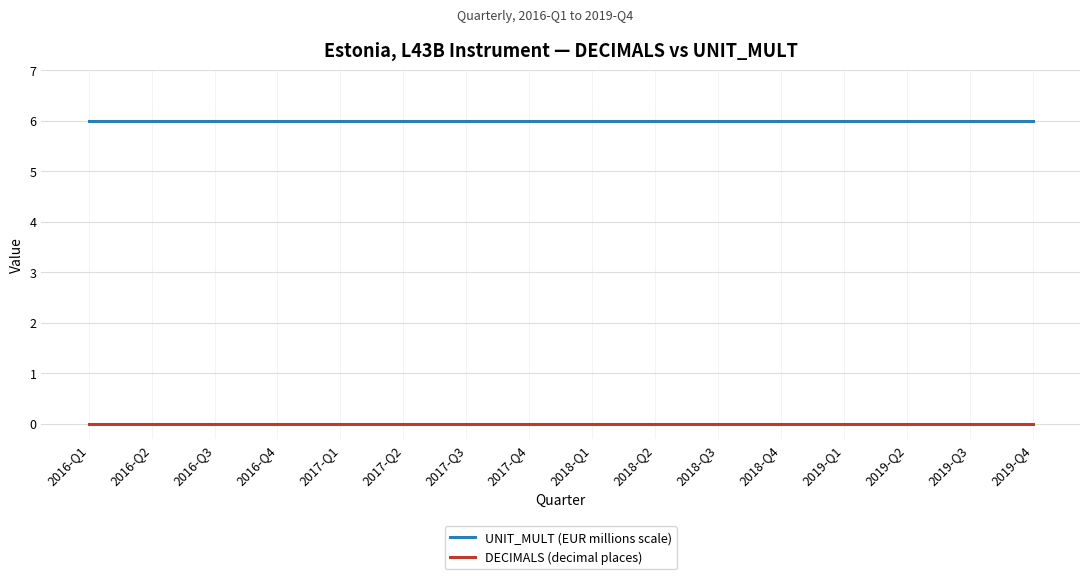

What is the sum of the UNIT_MULT (EUR millions scale) values at 2019-Q2 and 2018-Q4?

12